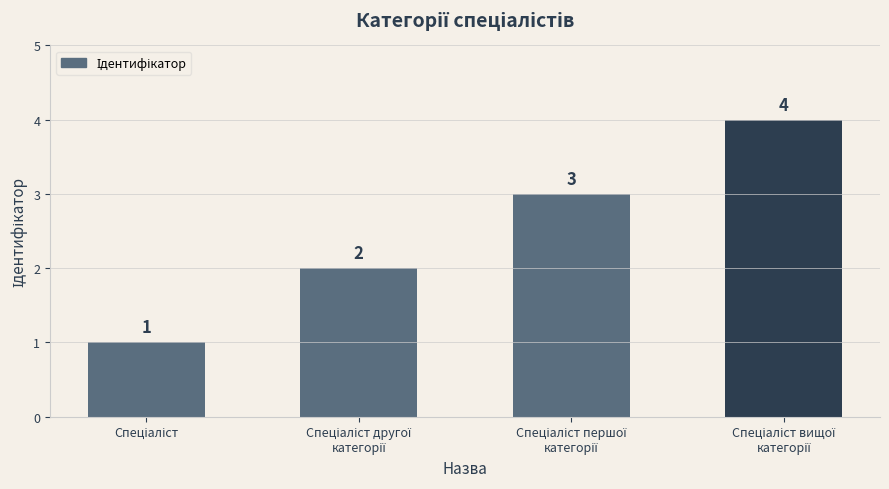

Does the chart contain stacked bars?

No